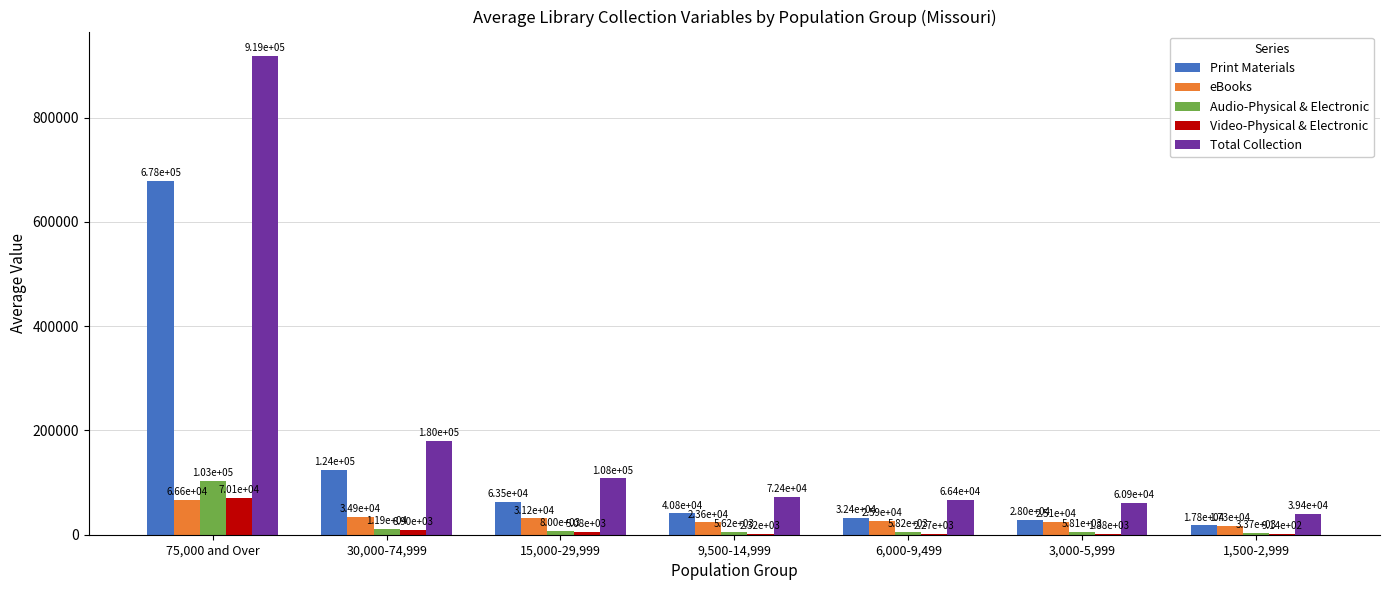

How many groups of bars are there?

7